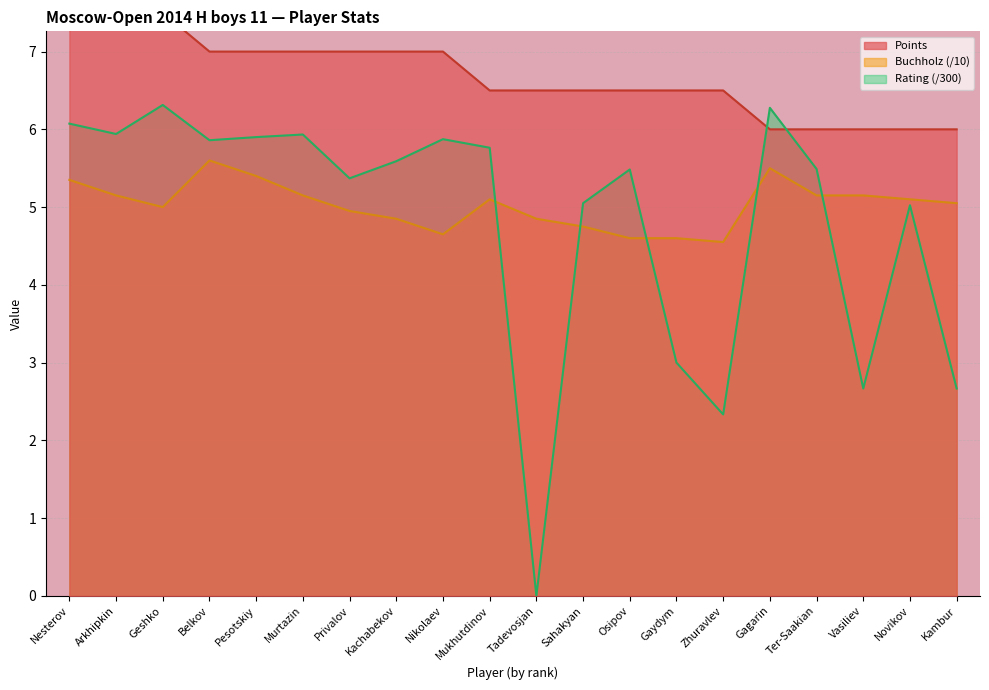

Which has a higher value, Vasiliev or Gaydym?

Gaydym